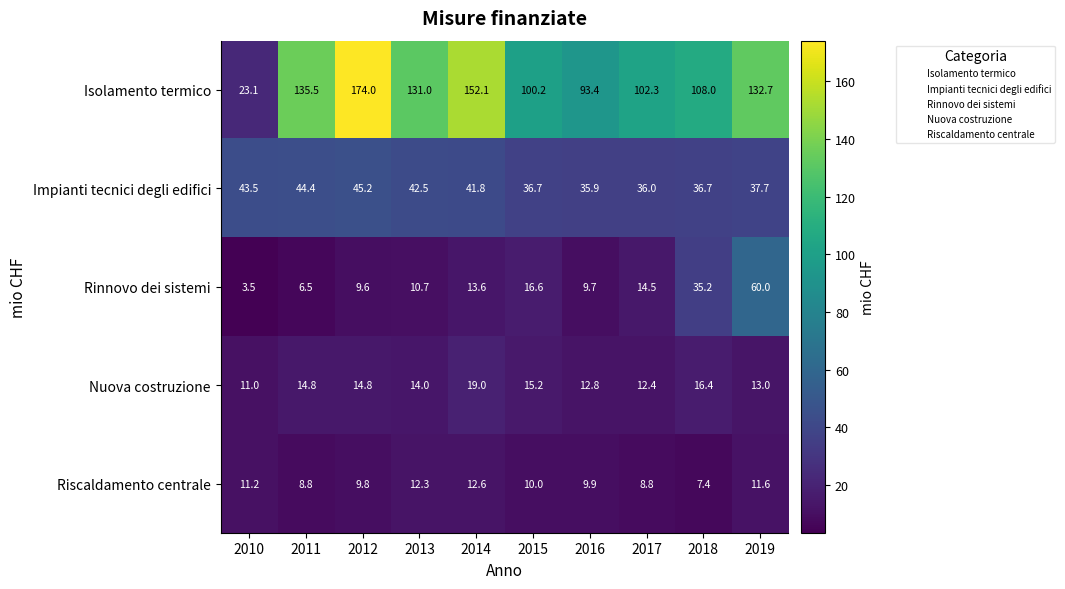

True or false: Isolamento termico has a value of 60.0 at 2011.

False